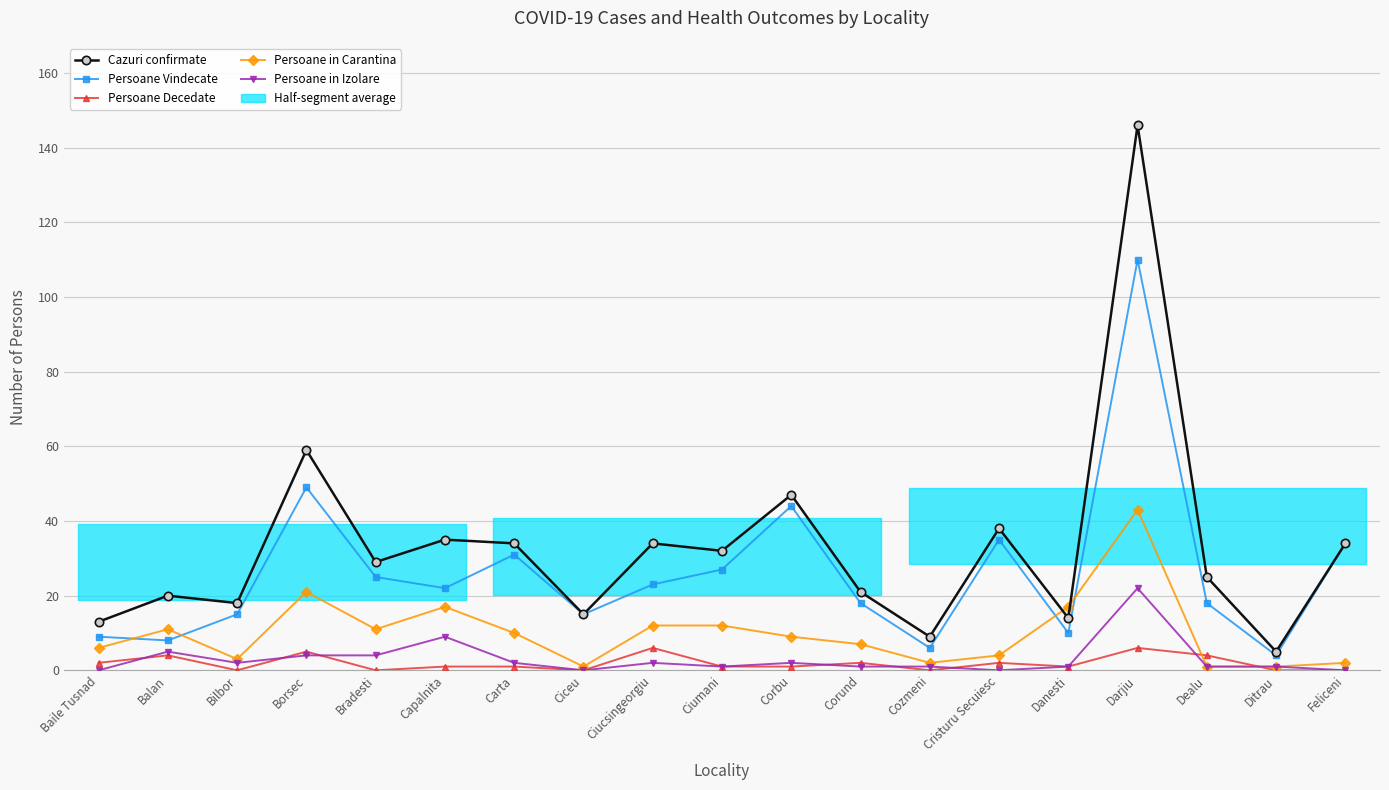

How many data points in Persoane in Izolare are above 1?

9